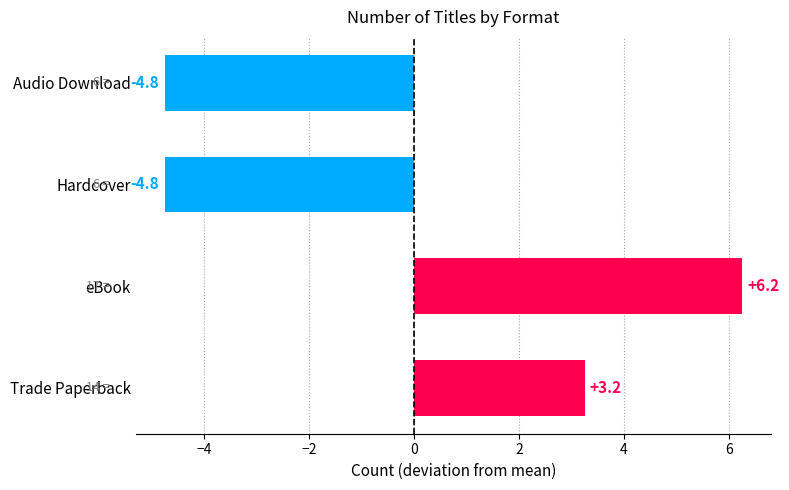

At which label is the value closest to 0?

Trade Paperback